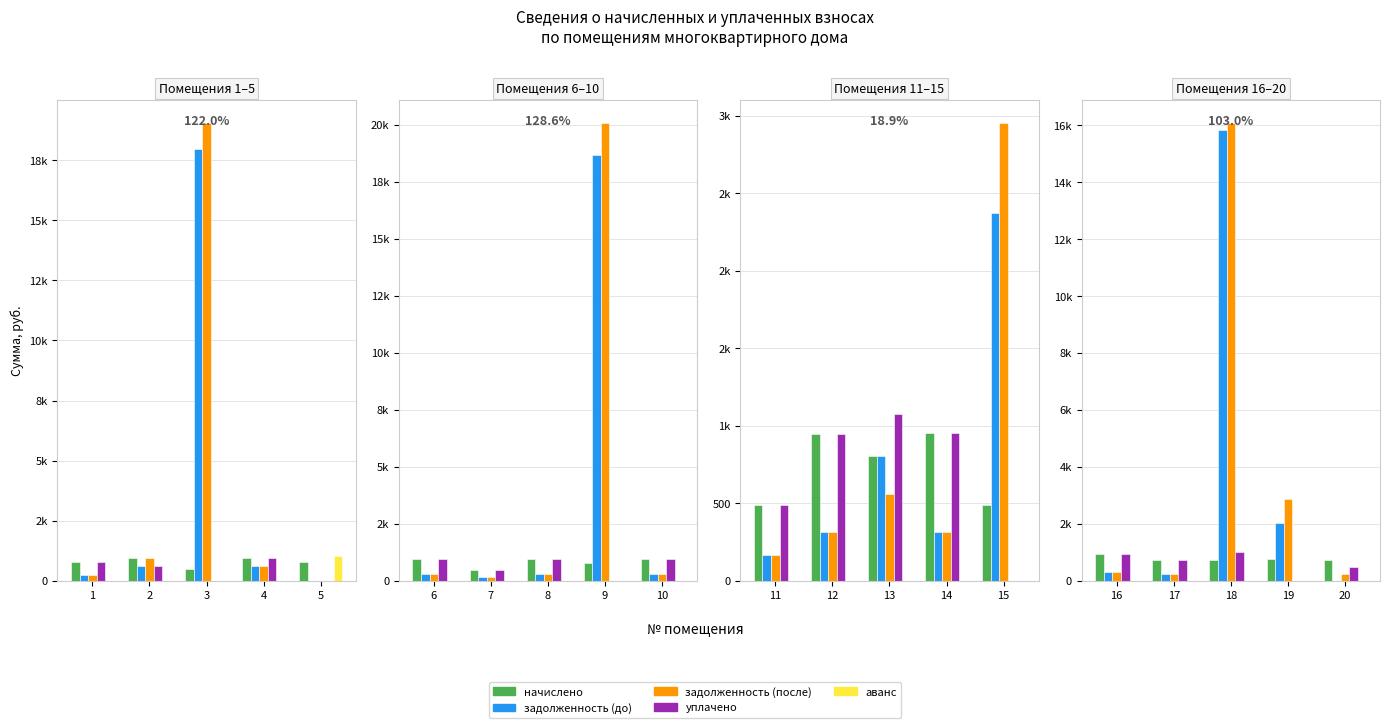

What is the value of the уплачено bar at the 3rd from the left?

1000.0